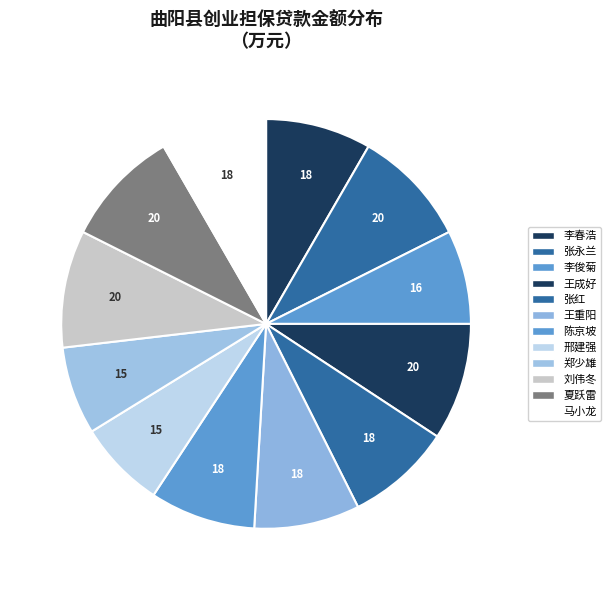

To the nearest percent, what is the difference between the largest and smallest slice percentages?

2%